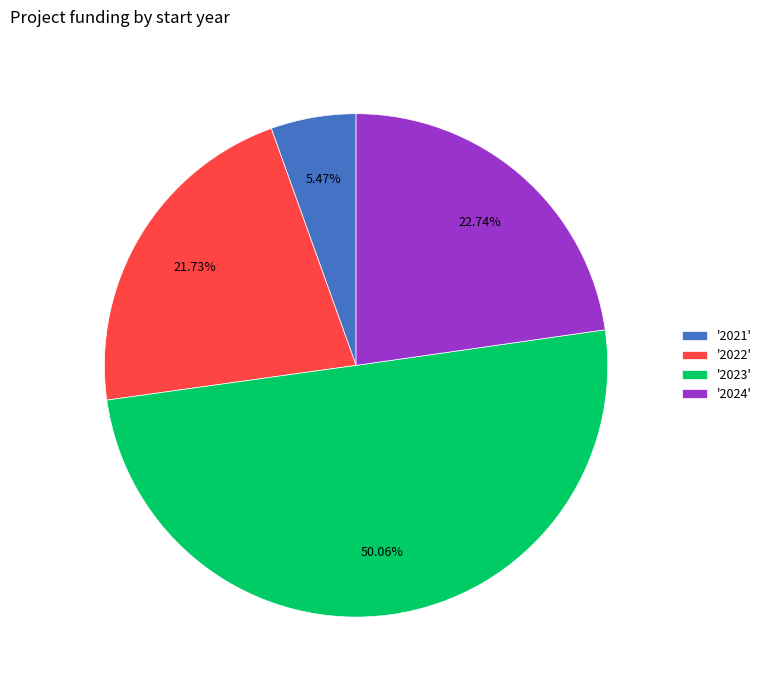

To the nearest percent, what is the difference between the largest and smallest slice percentages?

45%